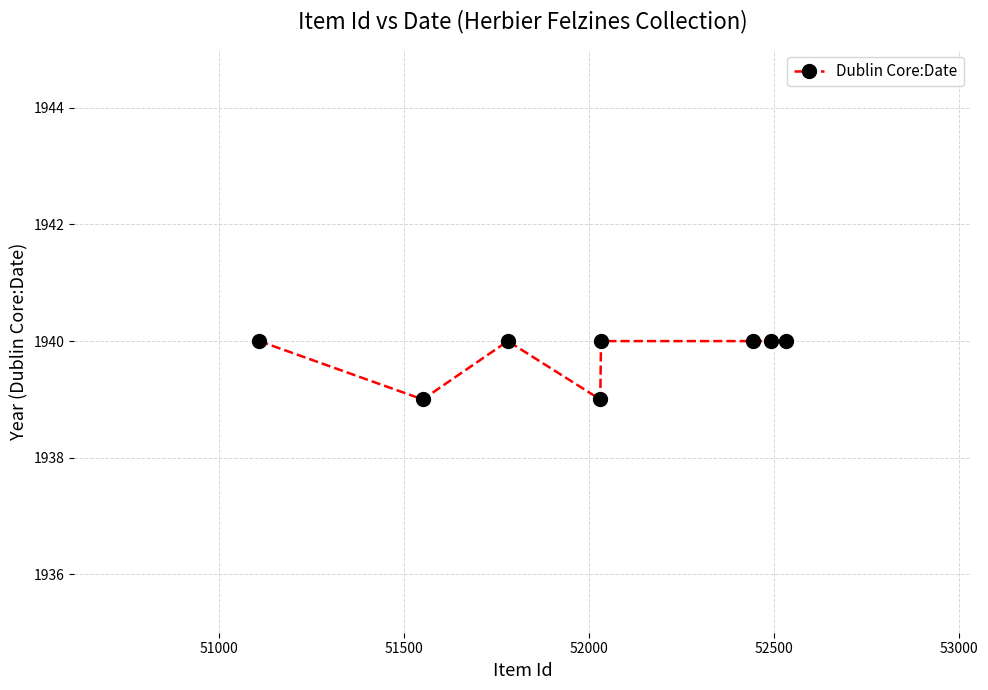

How many lines are shown in the chart?

1